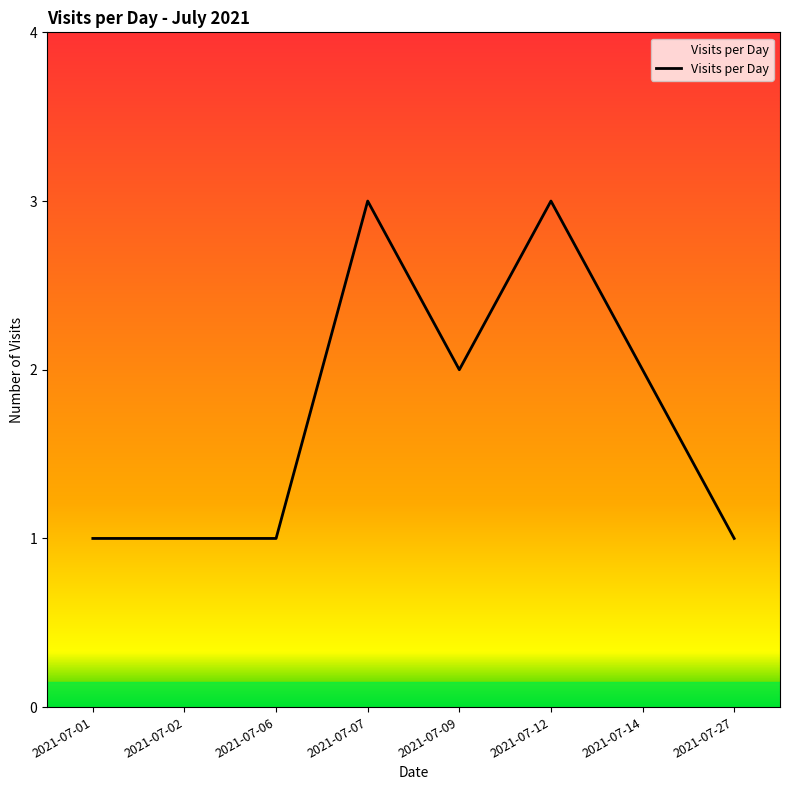

What is the sum of all values?

14